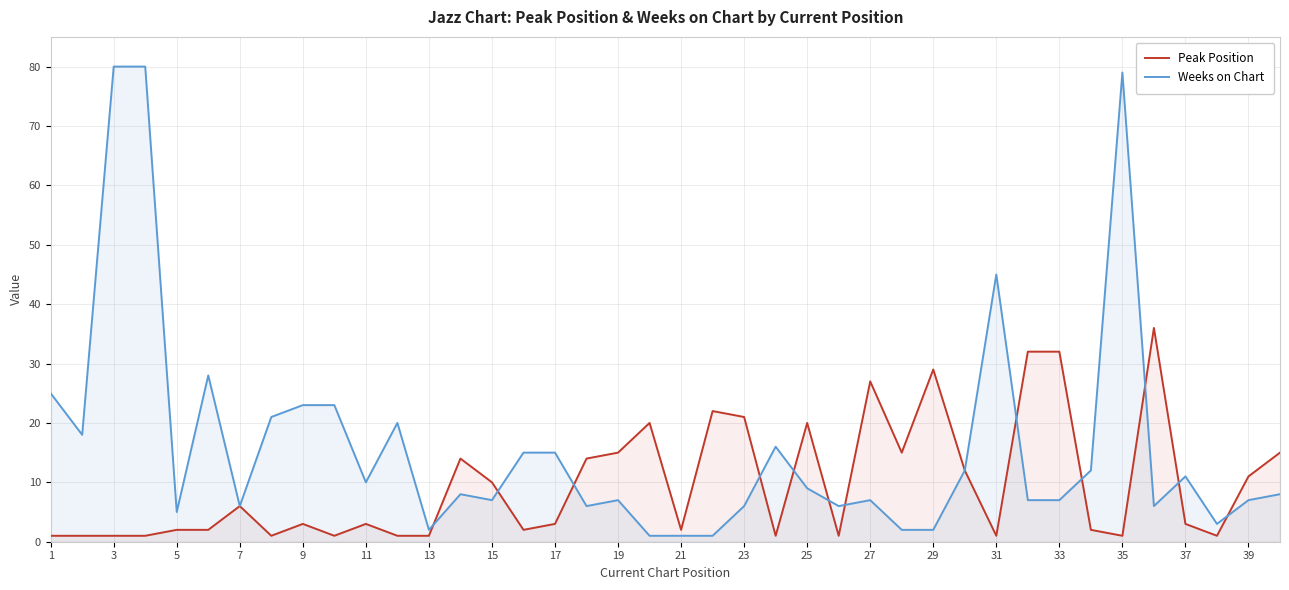

The value of Peak Position at 29 is 48. True or false?

False